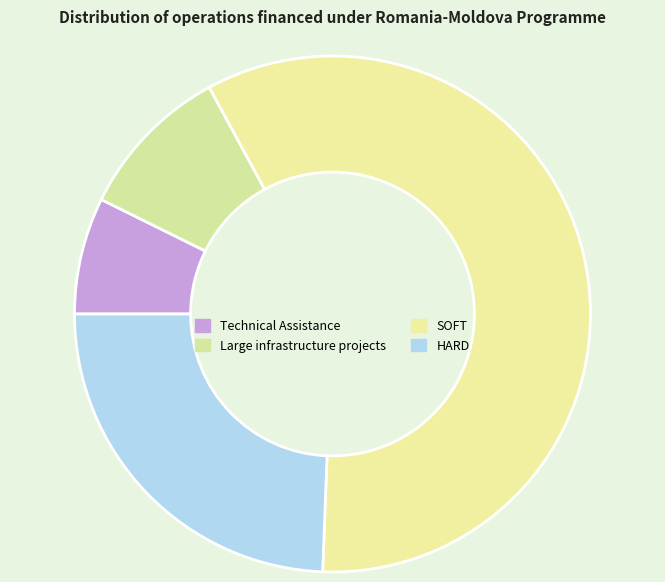

How many slices are in this pie chart?

4